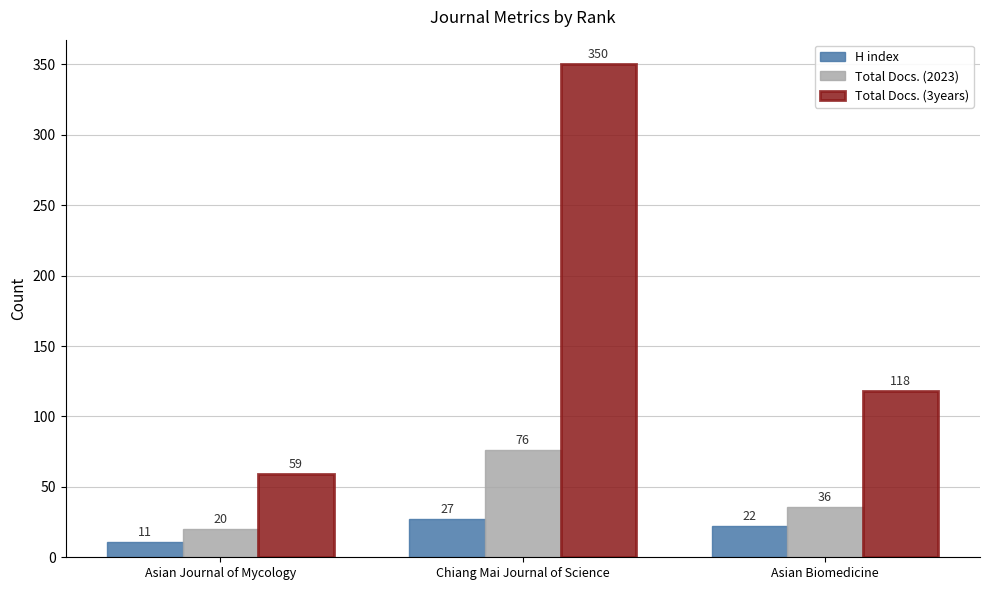

Reading right to left, what are all the values shown in this chart?

H index: 22	27	11
Total Docs. (2023): 36	76	20
Total Docs. (3years): 118	350	59